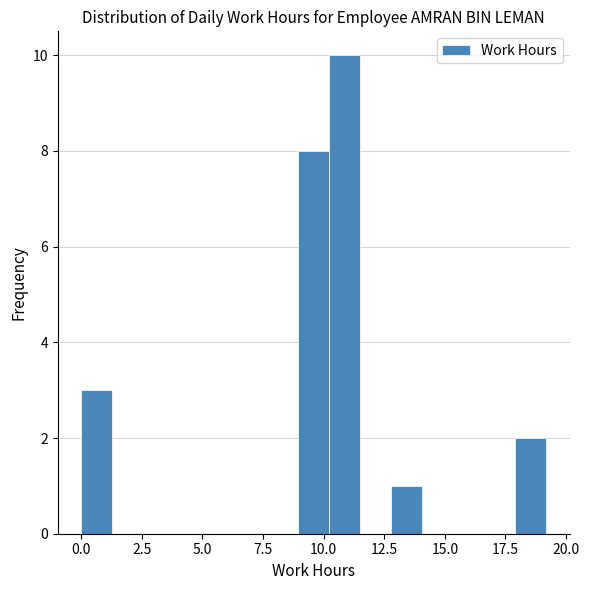

Read against the x-axis, roughly where is the centre of the tallest bar?

11.0